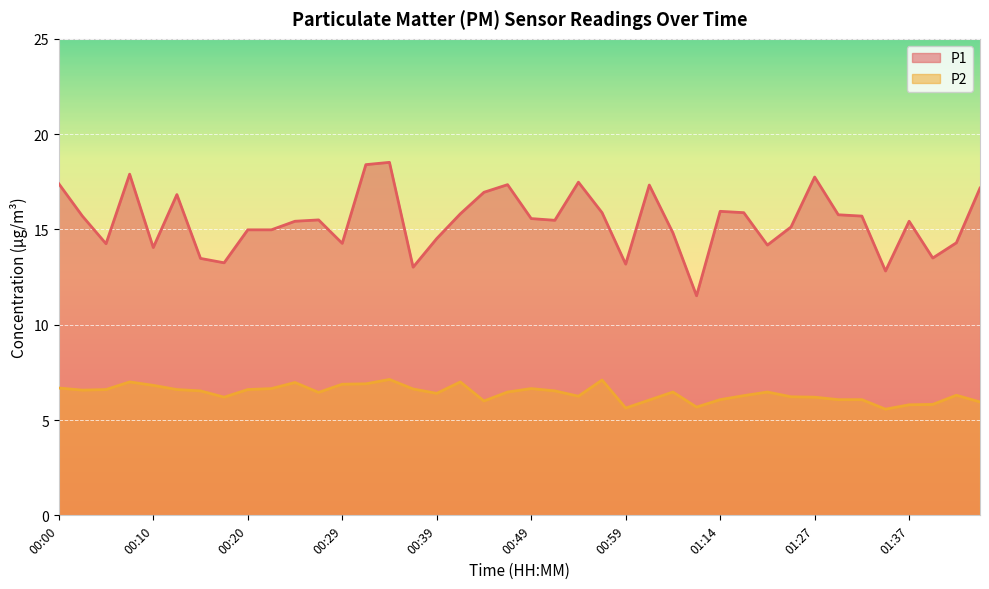

True or false: P1 and P2 cross at least once.

False